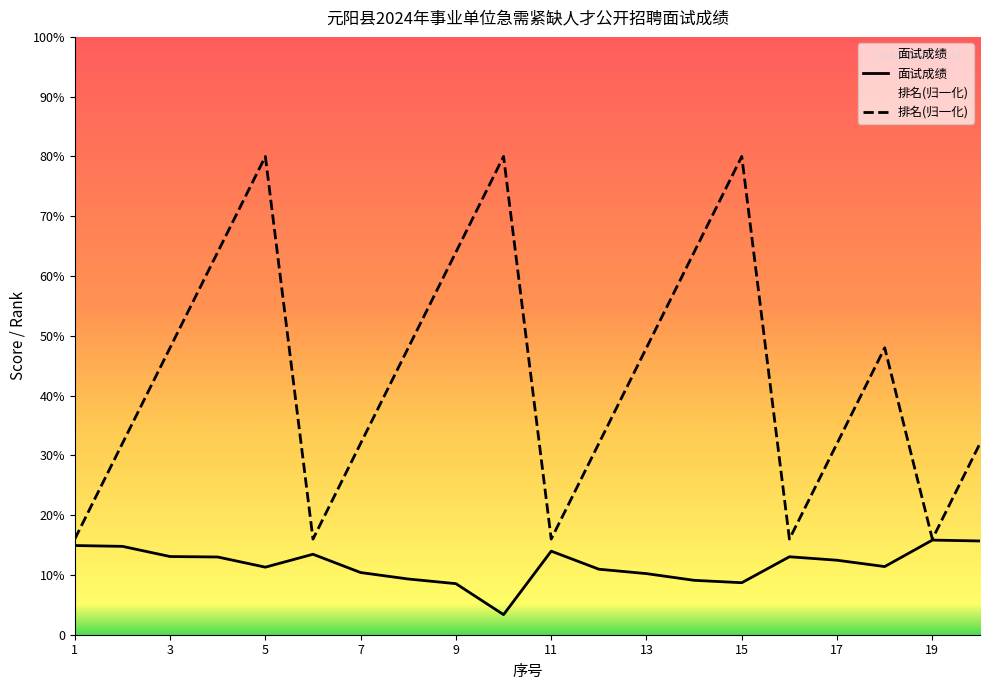

How many data points in 面试成绩 are less than 12?

10